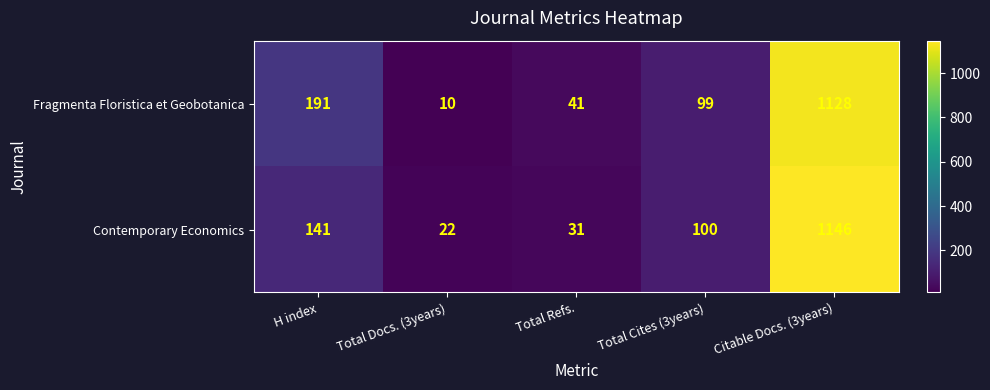

What is the total value across all series at H index?

332